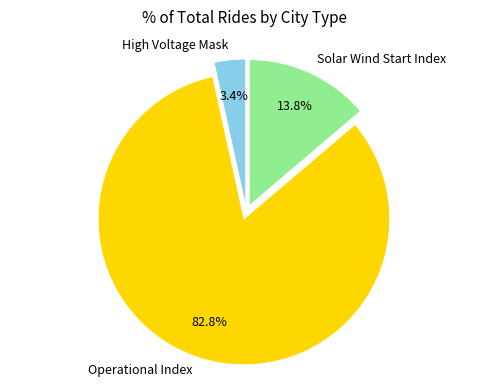

Between High Voltage Mask and Solar Wind Start Index, which is larger?

Solar Wind Start Index